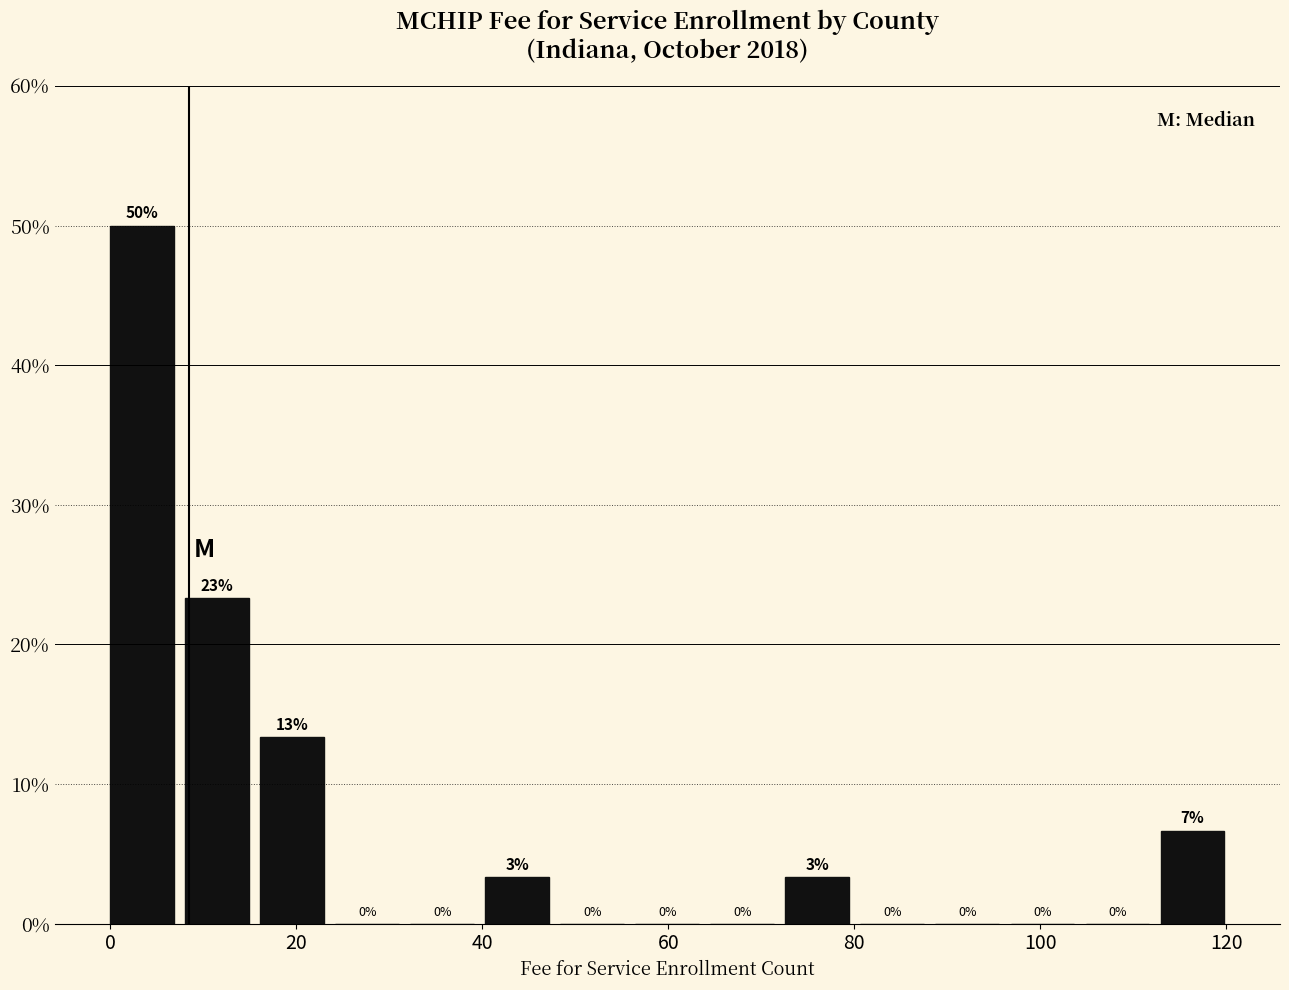

Over which range of the x-axis is the bar tallest?

0 to 8